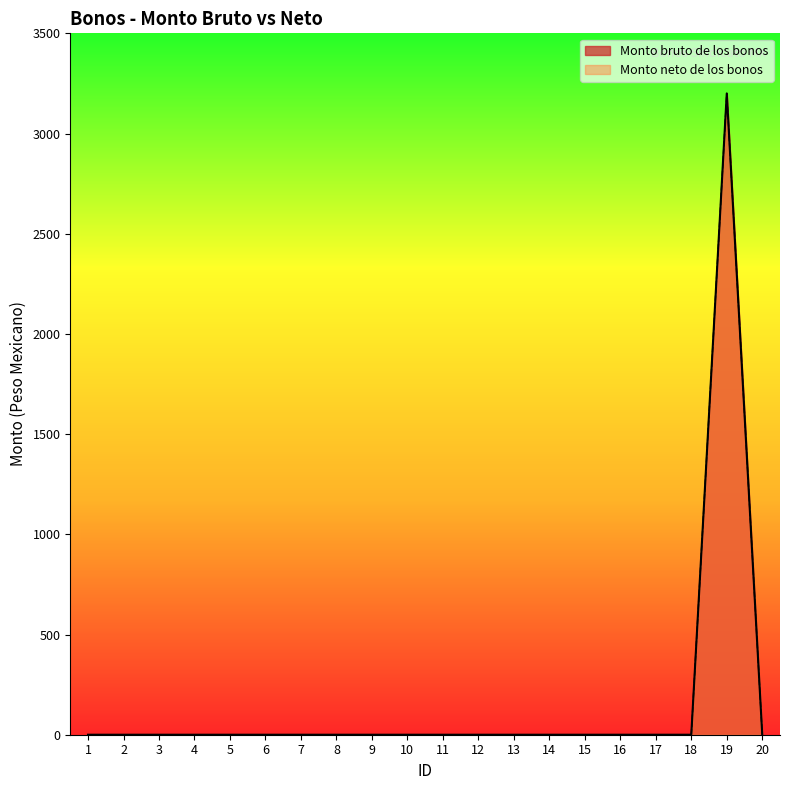

Does the chart display data point markers on the line(s)?

No